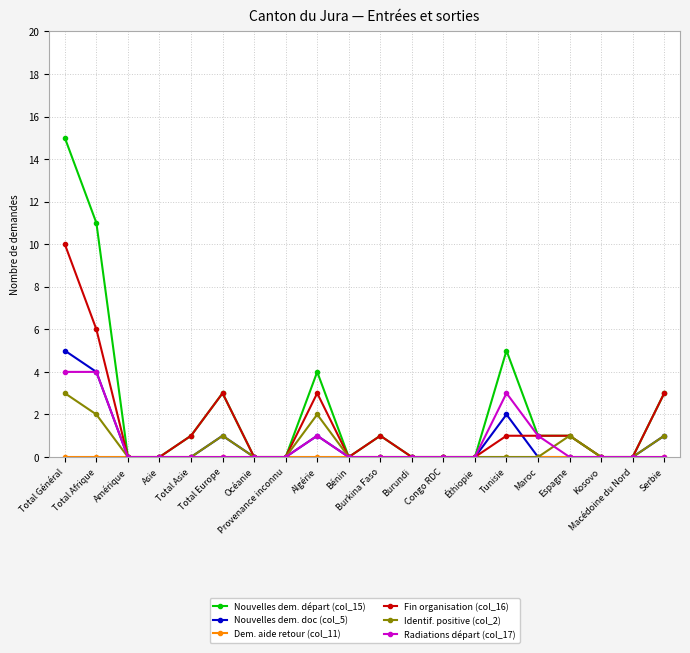

What is the maximum value shown in the chart?

15